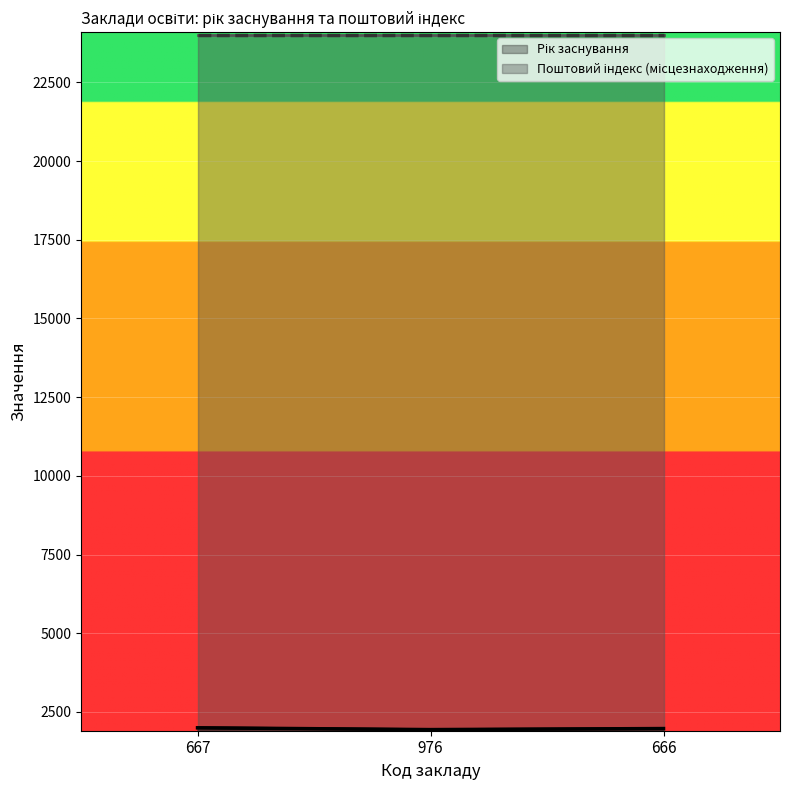

Read the value at 667, to the nearest 5.

1995